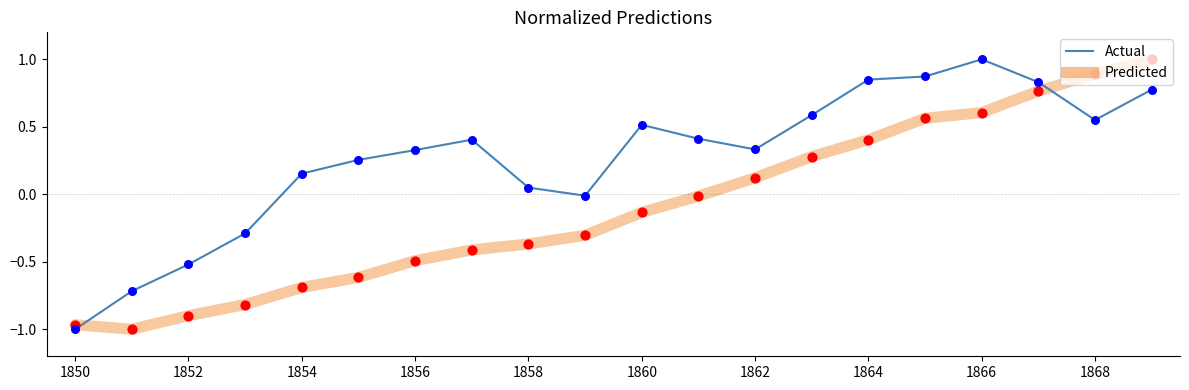

At how many categories does at least one series exceed 0?

15